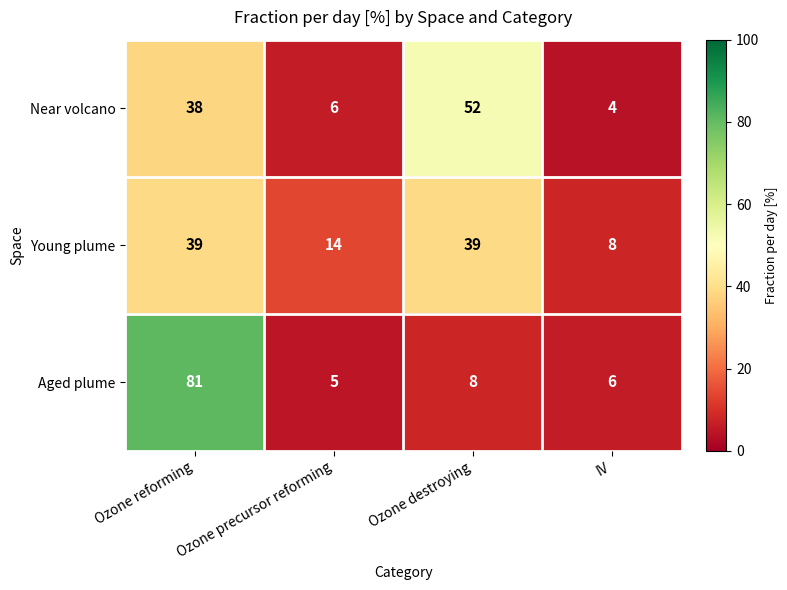

Which category has the lowest value in the Aged plume series?

Ozone precursor reforming